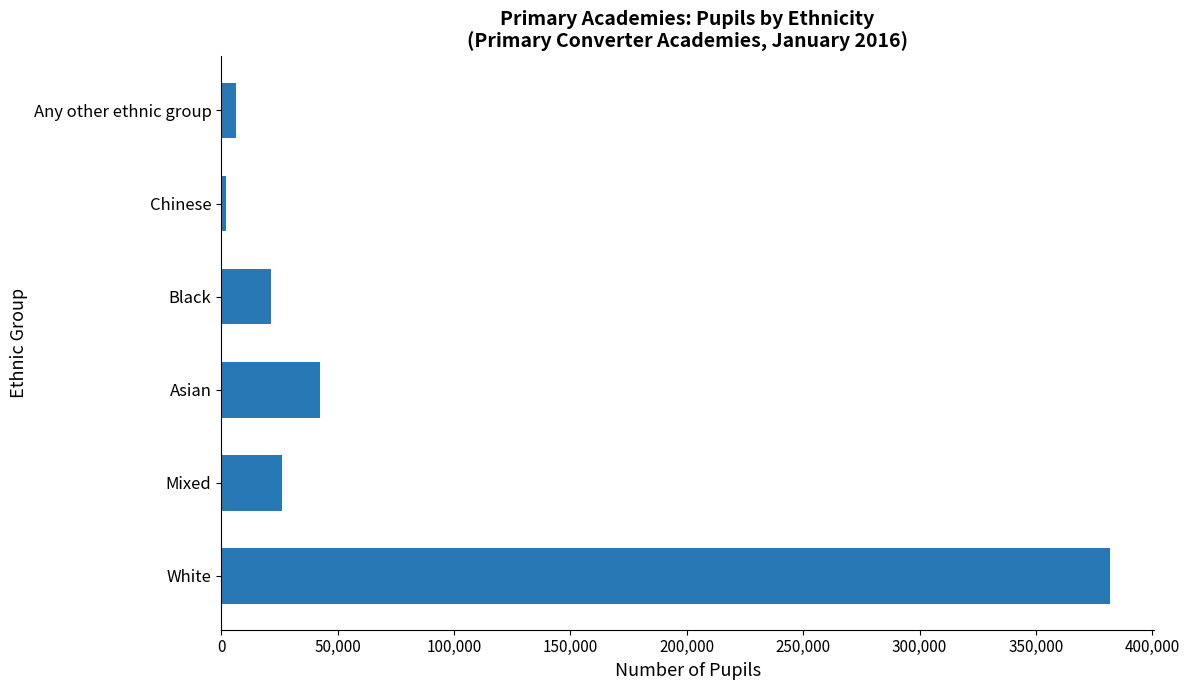

At which label is the value closest to 191870?

Asian